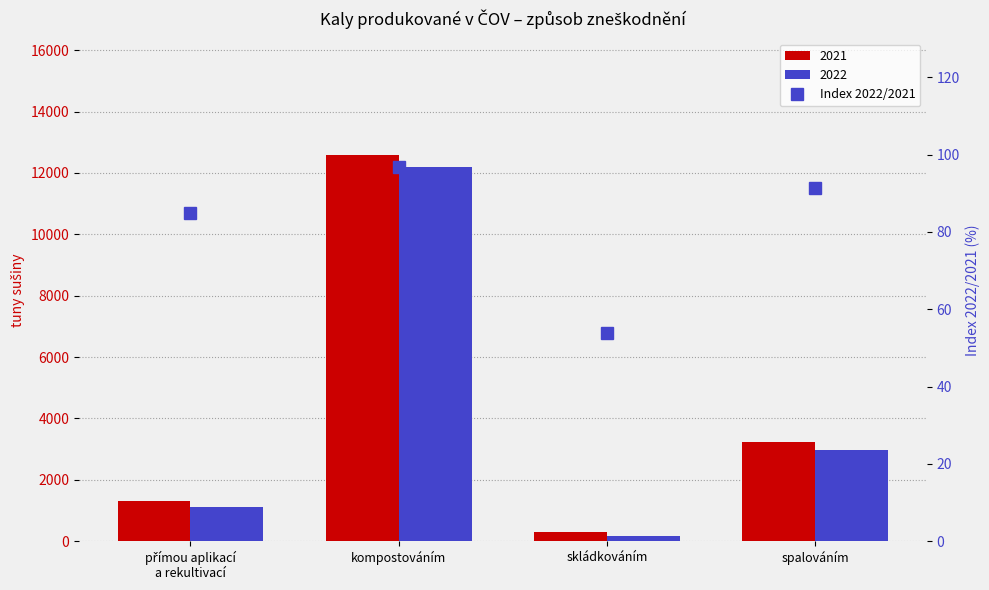

Which label corresponds to the smallest value in the chart?

skládkováním